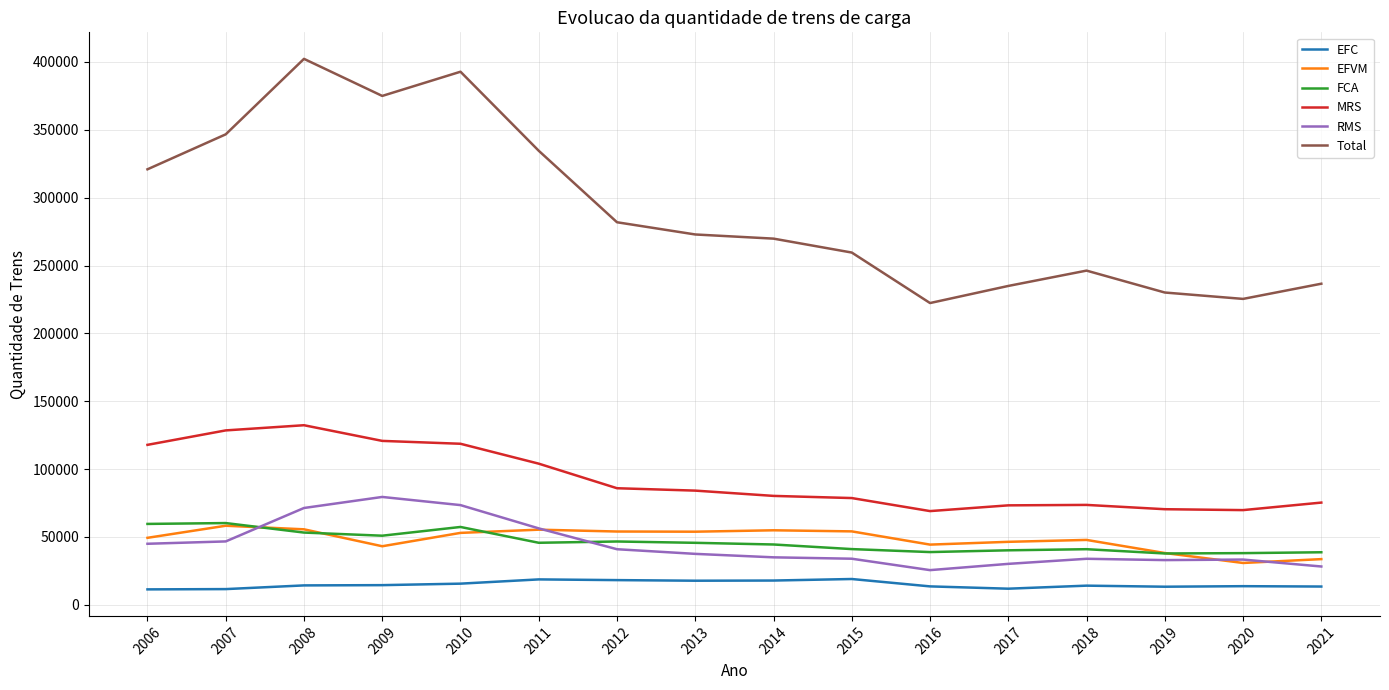

Which series has the largest total across all categories?

Total